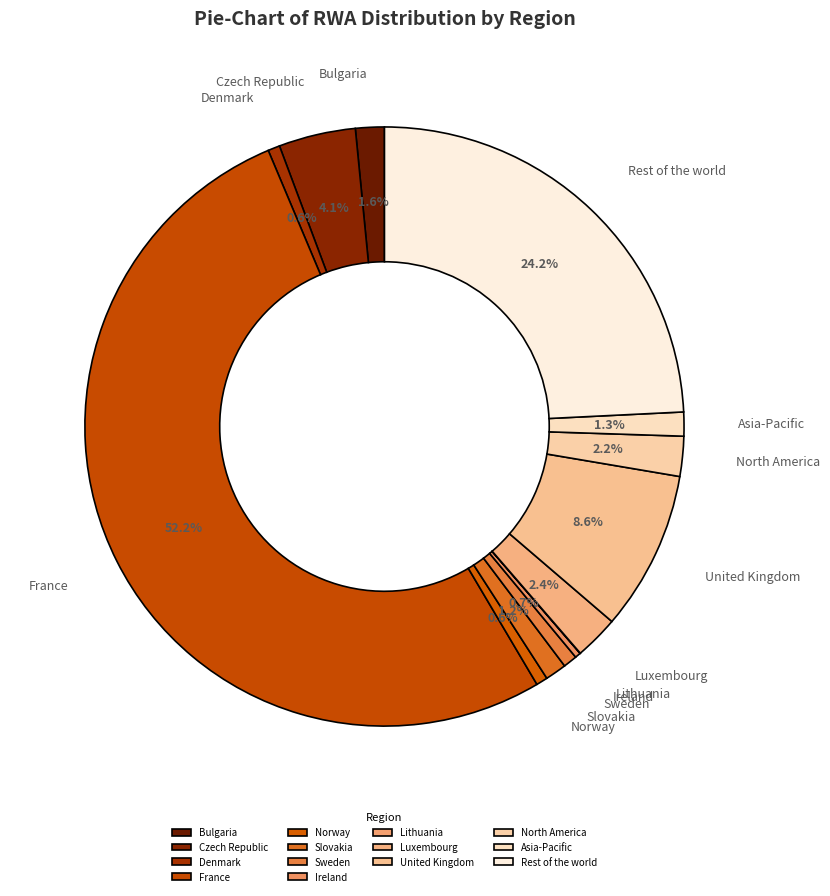

Between Bulgaria and Czech Republic, which is larger?

Czech Republic